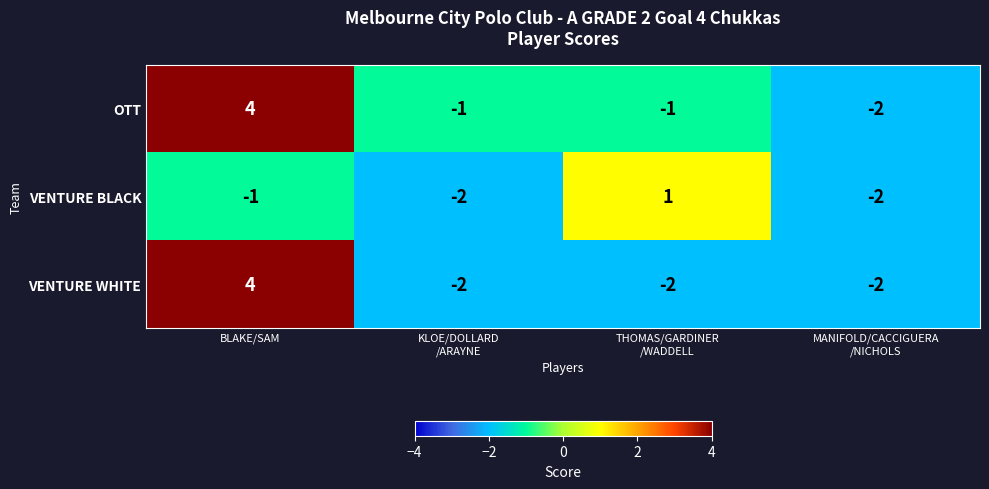

Rank the series by their average value, from lowest to highest.

VENTURE BLACK, VENTURE WHITE, OTT